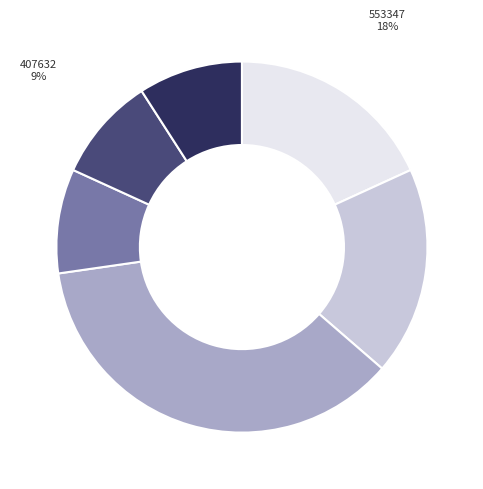

Is it true that 407632 is 9% of the pie?

True